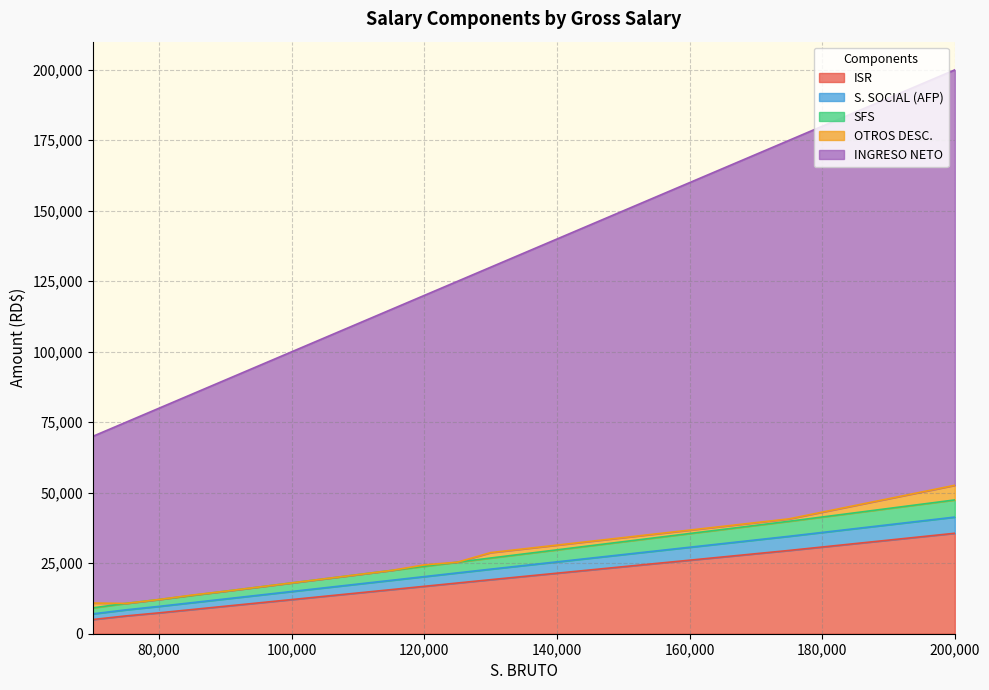

True or false: ISR and S. SOCIAL (AFP) cross at least once.

False